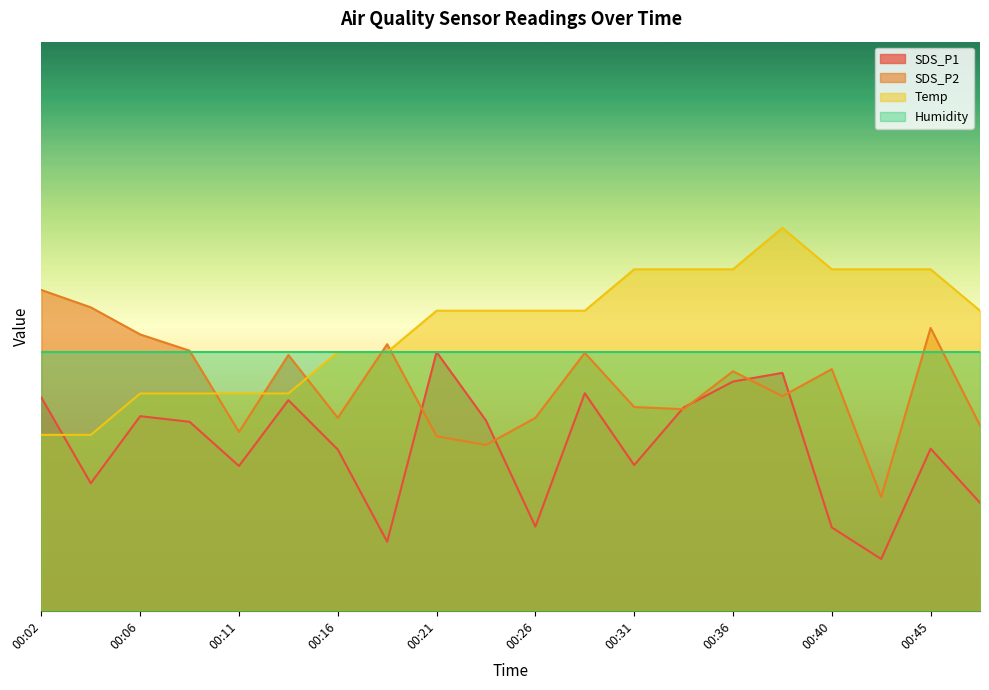

At 00:11, list the series in order from smallest to largest.

SDS_P1, SDS_P2, Temp, Humidity